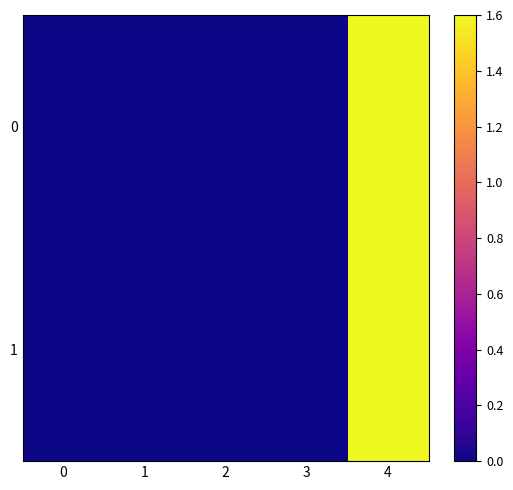

Rank the series by their average value, from highest to lowest.

0, 1